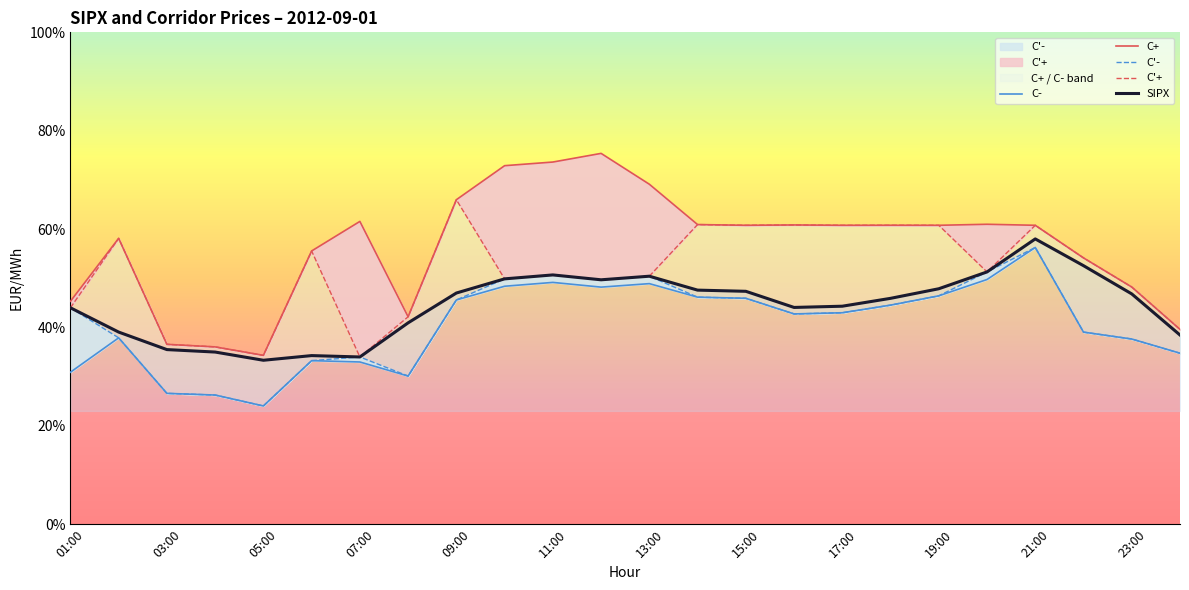

What is the highest value of the C+ series?

75.4